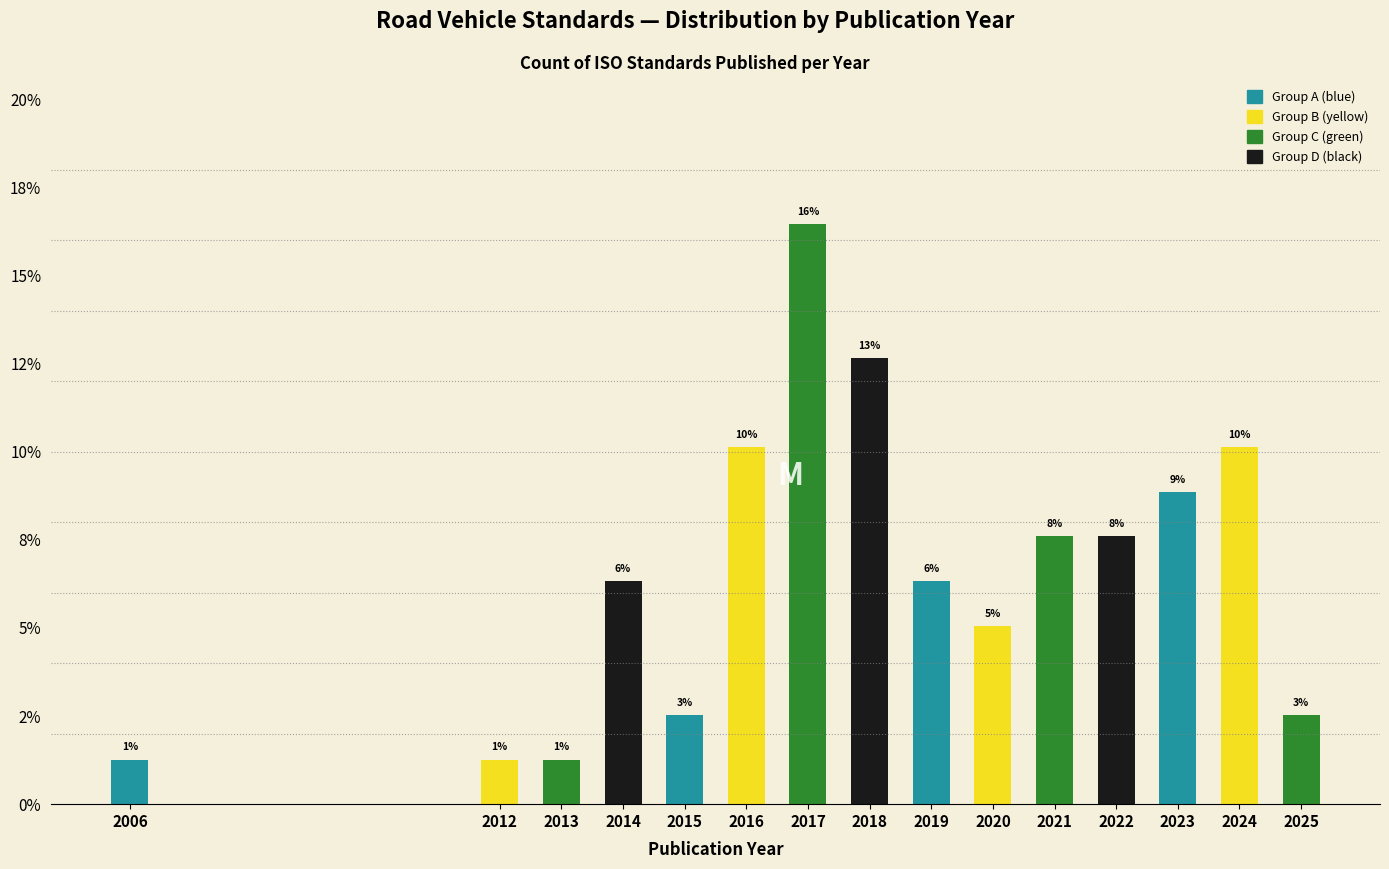

Are the bars horizontal?

No